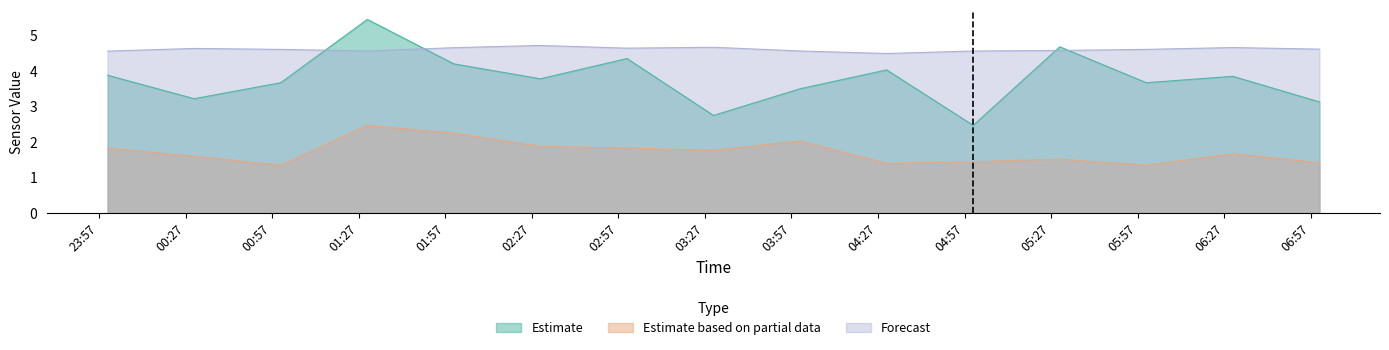

Rank the series by their average value, from lowest to highest.

Estimate based on partial data (SDS_P2), Estimate (SDS_P1), Forecast (BME280_humidity)